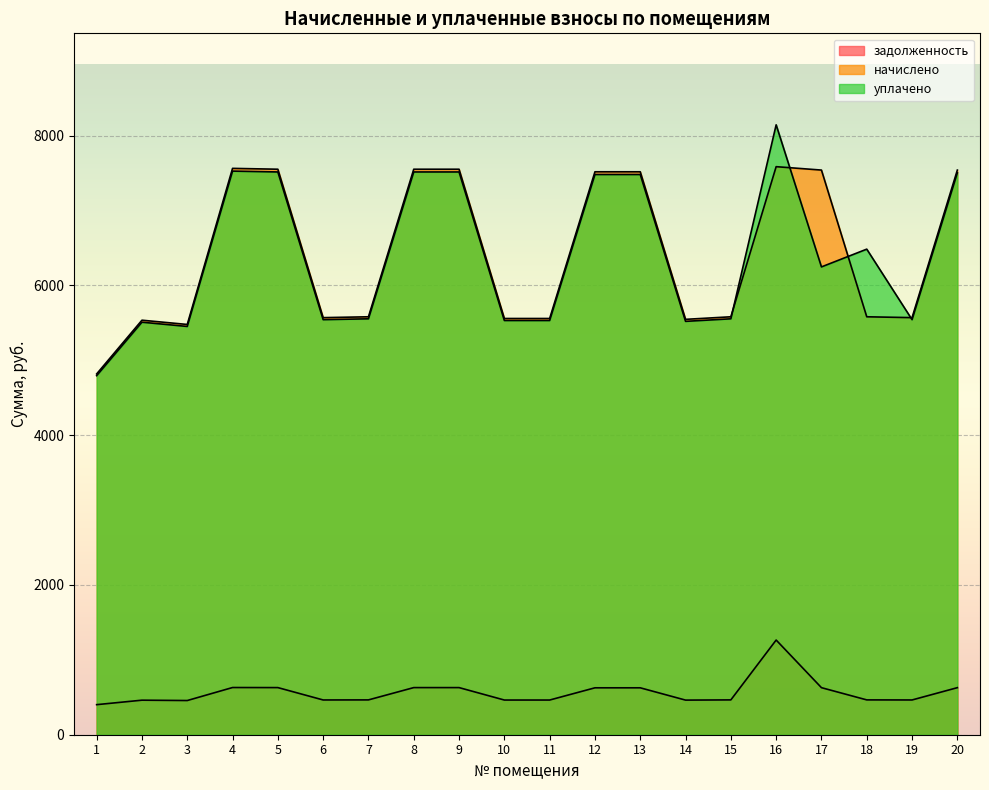

What is the difference between the highest and lowest values at 10?

5094.2